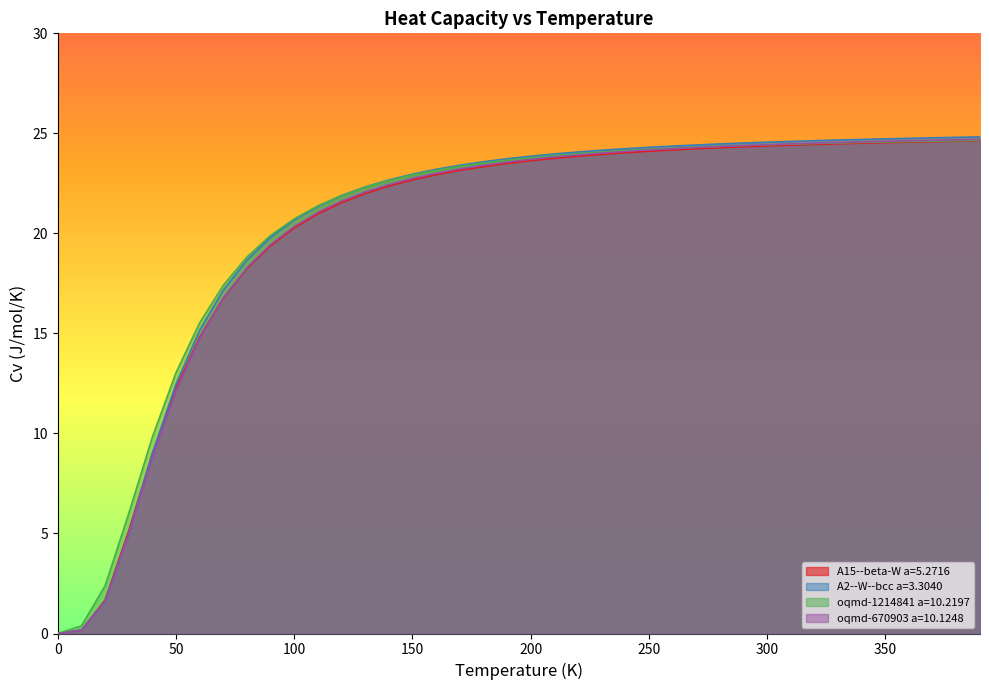

Reading left to right, list all the values displayed in this chart.

A15--beta-W a=5.2716: 0.0=0.0	10.0=0.2	20.0=1.7	30.0=5.1	40.0=9.0	50.0=12.3	60.0=14.8	70.0=16.8	80.0=18.2	90.0=19.4	100.0=20.3	110.0=21.0	120.0=21.5	130.0=22.0	140.0=22.4	150.0=22.7	160.0=22.9	170.0=23.2	180.0=23.3	190.0=23.5	200.0=23.6	210.0=23.8	220.0=23.9	230.0=24.0	240.0=24.0	250.0=24.1	260.0=24.2	270.0=24.2	280.0=24.3	290.0=24.3	300.0=24.4	310.0=24.4	320.0=24.4	330.0=24.5	340.0=24.5	350.0=24.5	360.0=24.6	370.0=24.6	380.0=24.6	390.0=24.6
A2--W--bcc a=3.3040: 0.0=0.0	10.0=0.2	20.0=1.6	30.0=5.0	40.0=9.0	50.0=12.5	60.0=15.2	70.0=17.2	80.0=18.7	90.0=19.8	100.0=20.7	110.0=21.4	120.0=21.9	130.0=22.3	140.0=22.7	150.0=23.0	160.0=23.2	170.0=23.4	180.0=23.6	190.0=23.7	200.0=23.9	210.0=24.0	220.0=24.1	230.0=24.2	240.0=24.2	250.0=24.3	260.0=24.4	270.0=24.4	280.0=24.5	290.0=24.5	300.0=24.6	310.0=24.6	320.0=24.6	330.0=24.7	340.0=24.7	350.0=24.7	360.0=24.8	370.0=24.8	380.0=24.8	390.0=24.8
oqmd-1214841 a=10.2197: 0.0=0.0	10.0=0.4	20.0=2.4	30.0=6.0	40.0=9.8	50.0=13.0	60.0=15.5	70.0=17.4	80.0=18.8	90.0=19.9	100.0=20.7	110.0=21.4	120.0=21.9	130.0=22.3	140.0=22.6	150.0=22.9	160.0=23.2	170.0=23.4	180.0=23.5	190.0=23.7	200.0=23.8	210.0=23.9	220.0=24.0	230.0=24.1	240.0=24.1	250.0=24.2	260.0=24.3	270.0=24.3	280.0=24.4	290.0=24.4	300.0=24.4	310.0=24.5	320.0=24.5	330.0=24.5	340.0=24.5	350.0=24.6	360.0=24.6	370.0=24.6	380.0=24.6	390.0=24.7
oqmd-670903 a=10.1248: 0.0=0.0	10.0=0.2	20.0=1.6	30.0=5.0	40.0=8.8	50.0=12.1	60.0=14.8	70.0=16.8	80.0=18.3	90.0=19.4	100.0=20.3	110.0=21.1	120.0=21.6	130.0=22.1	140.0=22.4	150.0=22.7	160.0=23.0	170.0=23.2	180.0=23.4	190.0=23.6	200.0=23.7	210.0=23.8	220.0=23.9	230.0=24.0	240.0=24.1	250.0=24.2	260.0=24.2	270.0=24.3	280.0=24.3	290.0=24.4	300.0=24.4	310.0=24.5	320.0=24.5	330.0=24.5	340.0=24.6	350.0=24.6	360.0=24.6	370.0=24.7	380.0=24.7	390.0=24.7